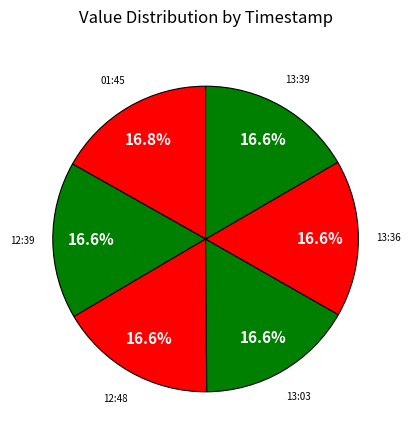

How many slices are in this pie chart?

6